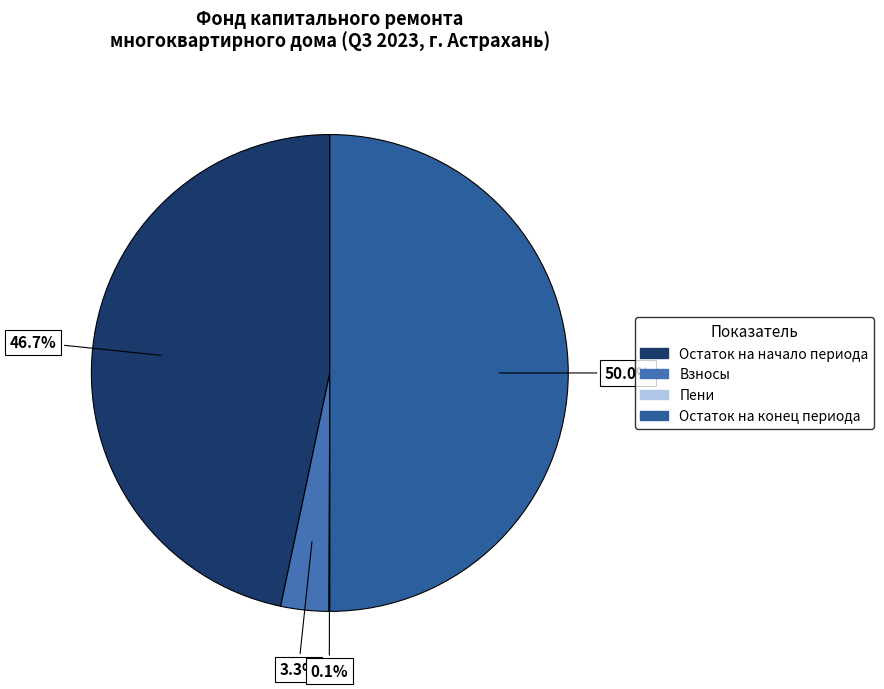

Which slice is the largest?

Остаток на конец периода